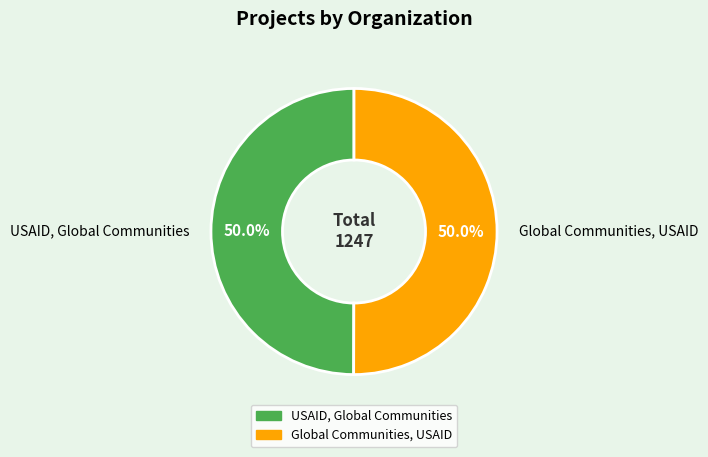

To the nearest percent, what portion does Global Communities, USAID represent?

50%